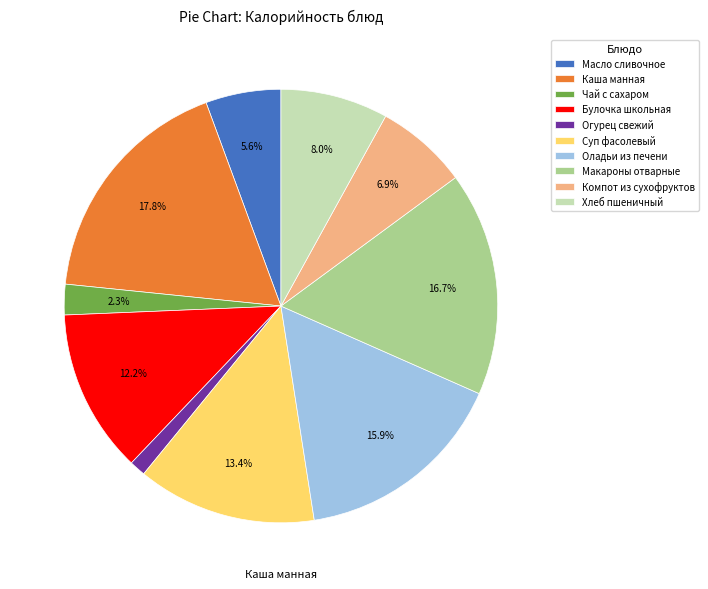

How many segments does this pie chart have?

10